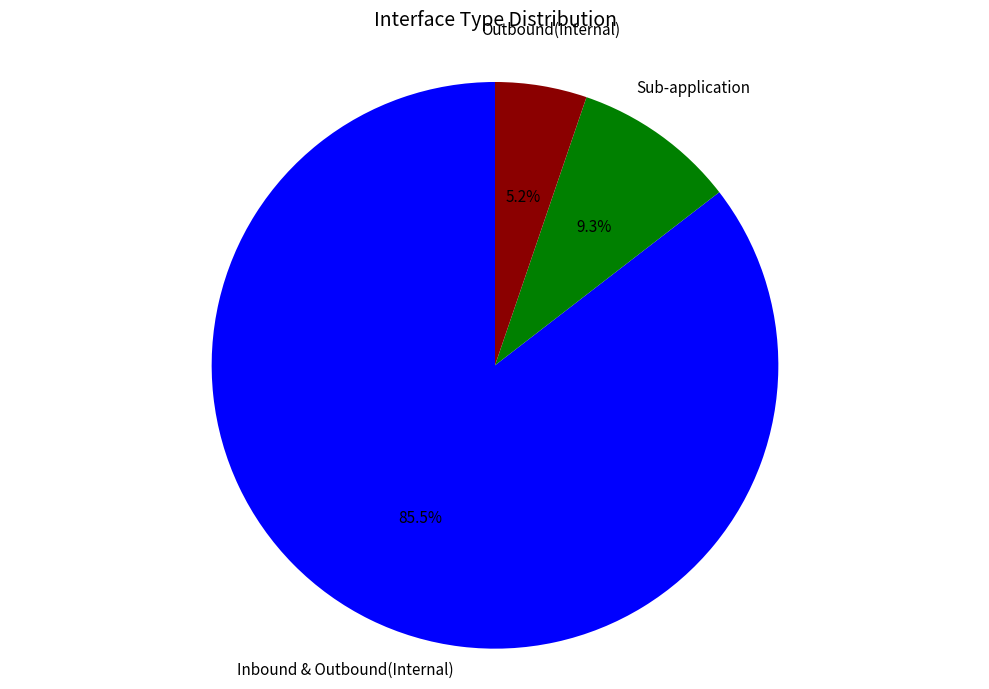

Which has a higher value, Outbound(Internal) or Sub-application?

Sub-application